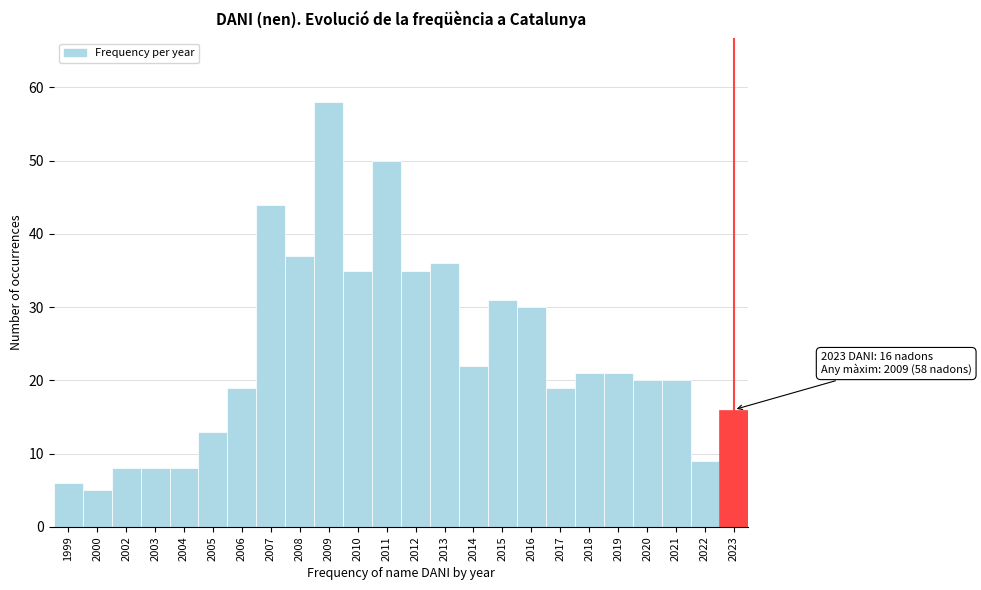

Reading left to right, what are all the values shown in this chart?

6	5	8	8	8	13	19	44	37	58	35	50	35	36	22	31	30	19	21	21	20	20	9	16